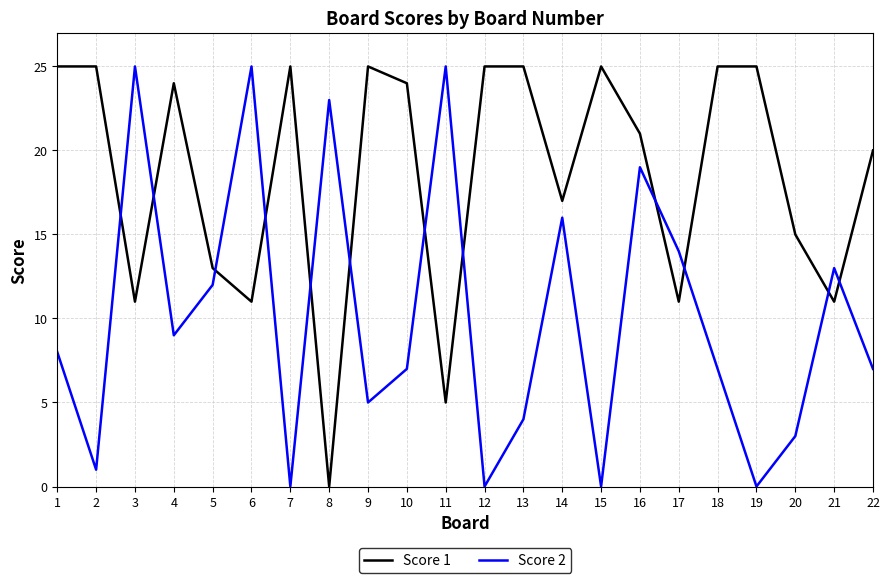

Where does the Score 1 series first go above 24?

1